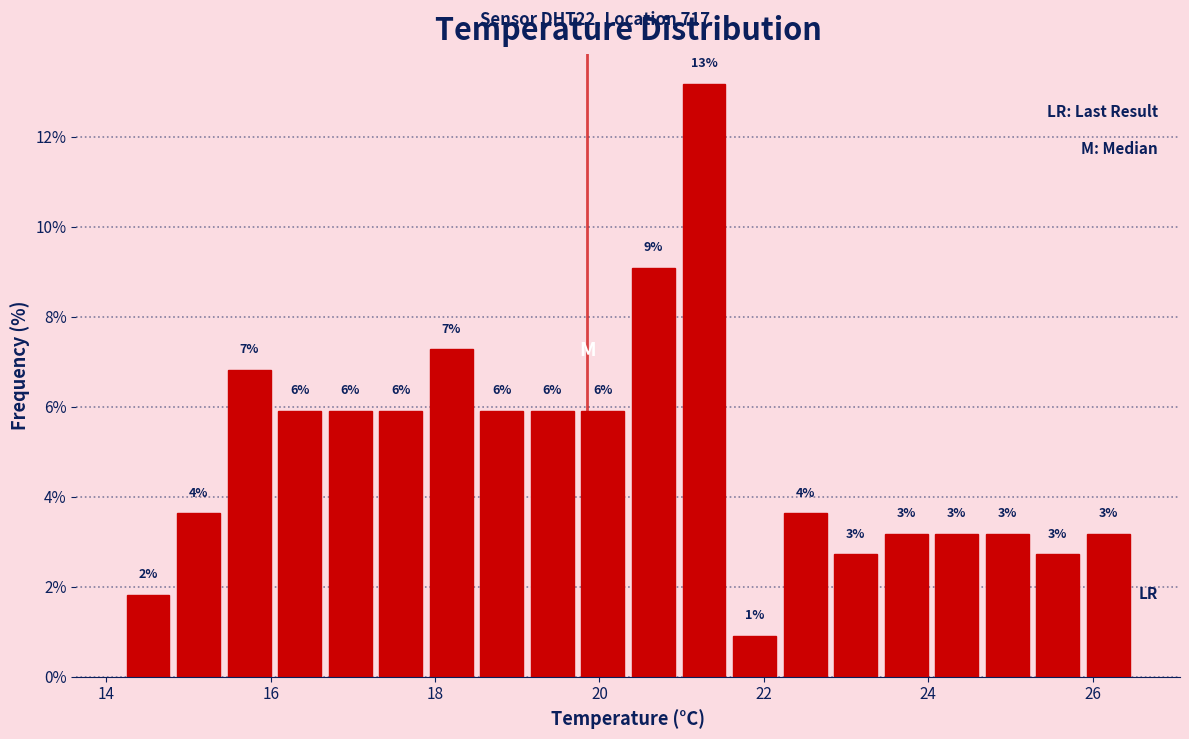

Around what value on the x-axis is the tallest bar? Give the approximate position of its centre, as read against the axis.

21.2